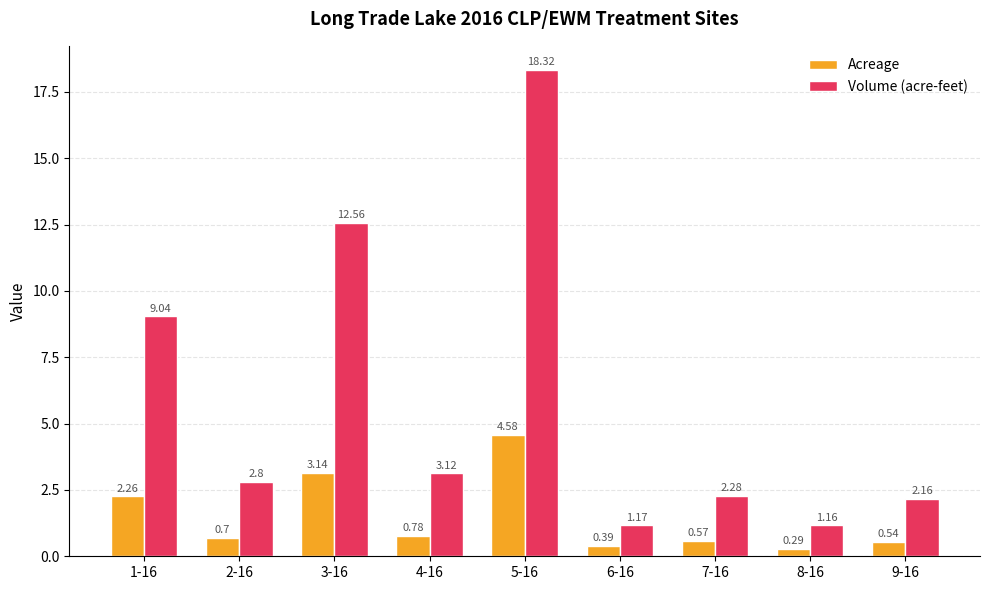

True or false: Volume (acre-feet) has a value of 12.6 at 3-16.

True